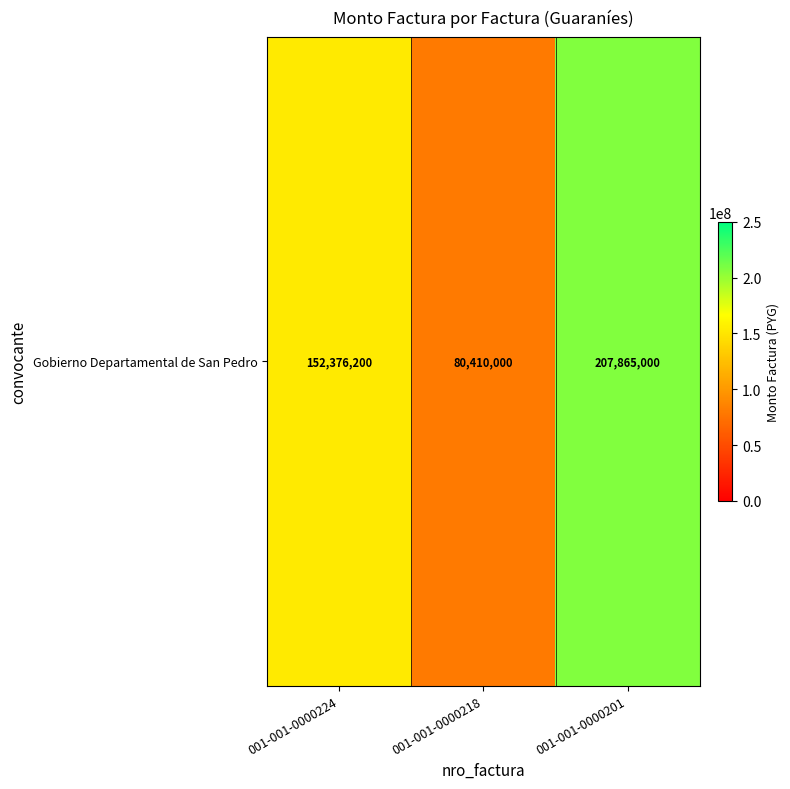

What is the sum of all values?

440651200